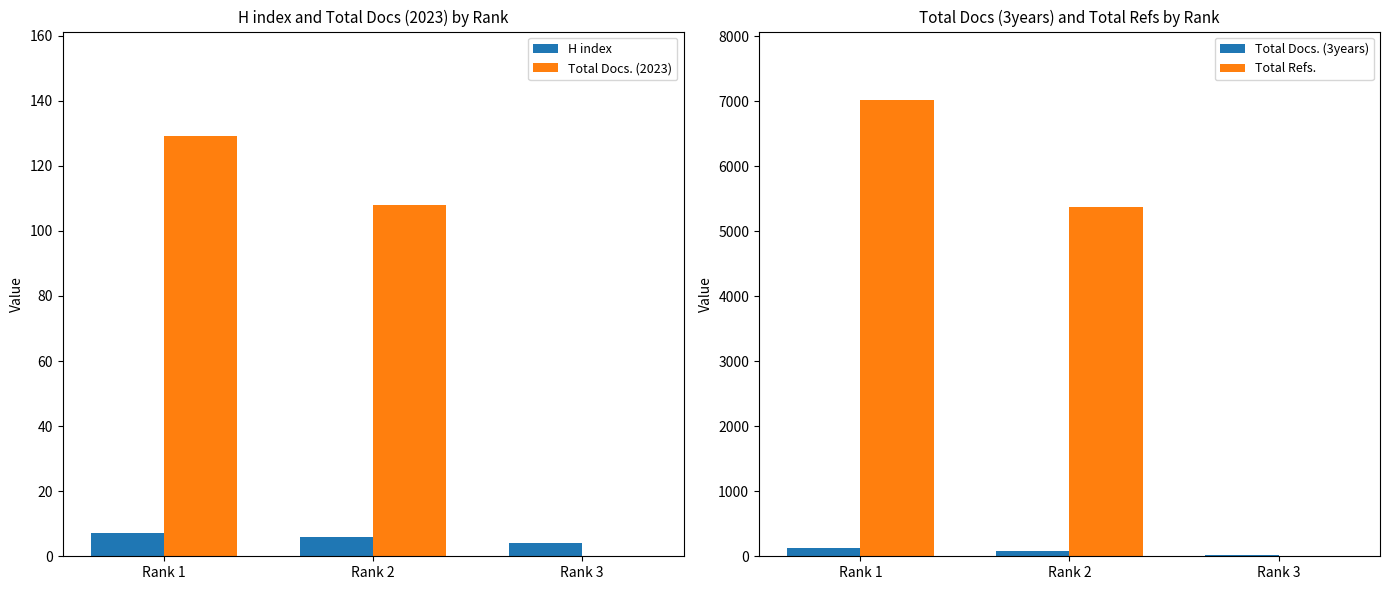

Reading left to right, what are all the values shown in this chart?

H index: 7	6	4
Total Docs. (2023): 129	108	0
Total Docs. (3years): 134	74	13
Total Refs.: 7021	5380	0